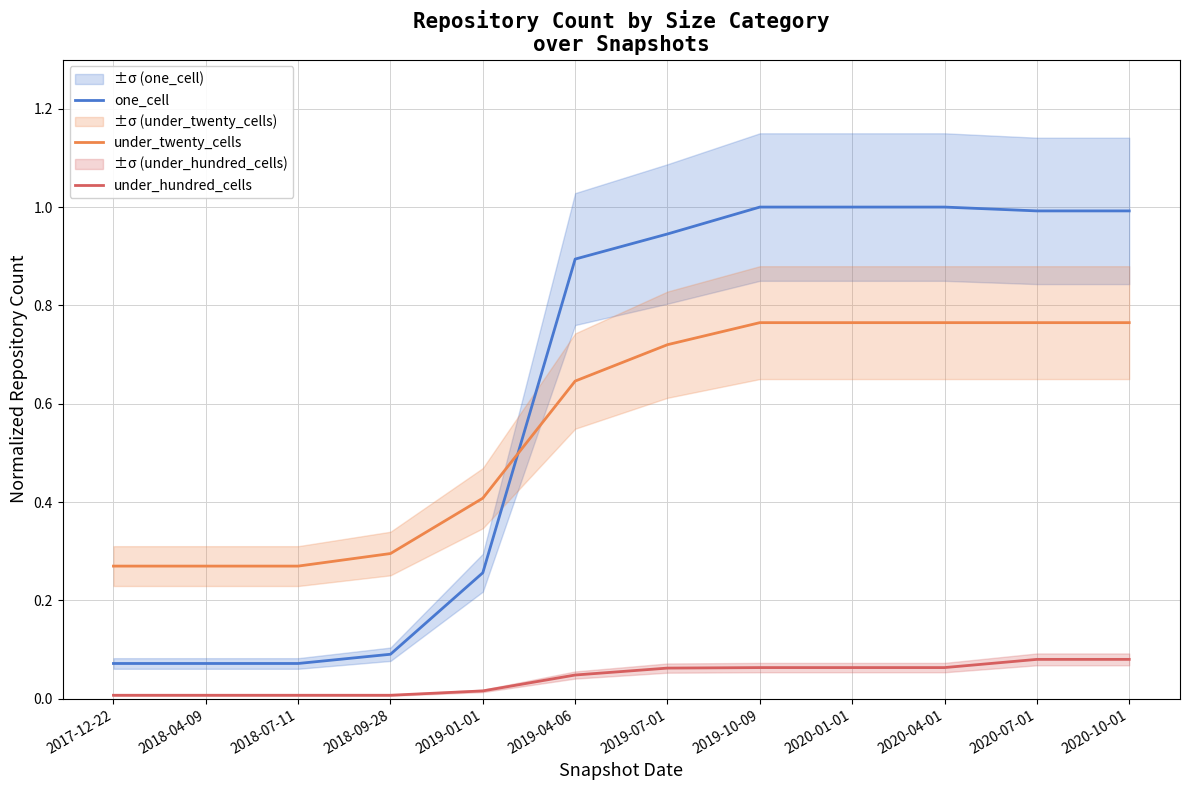

Reading right to left, what are all the values shown in this chart?

one_cell: 1.0	1.0	1.0	1.0	1.0	0.9	0.9	0.3	0.1	0.1	0.1	0.1
under_twenty_cells: 0.8	0.8	0.8	0.8	0.8	0.7	0.6	0.4	0.3	0.3	0.3	0.3
under_hundred_cells: 0.1	0.1	0.1	0.1	0.1	0.1	0.0	0.0	0.0	0.0	0.0	0.0